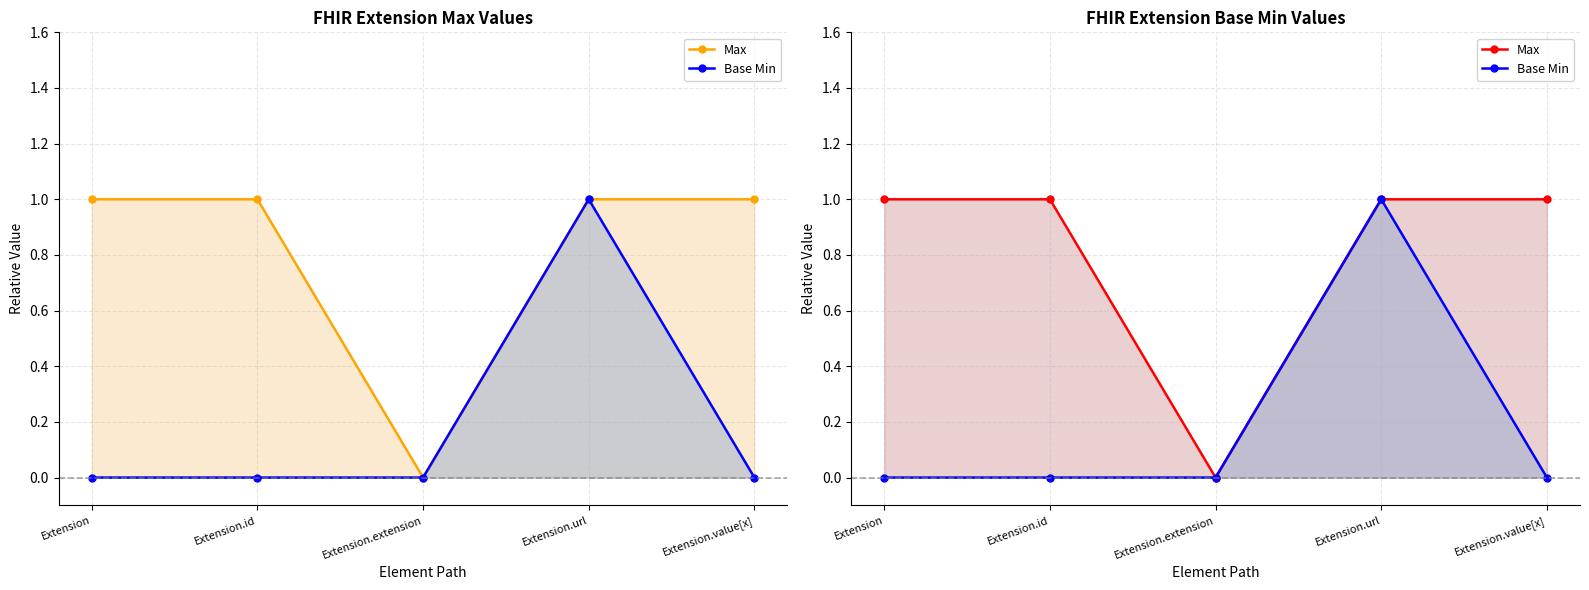

What position from the right is Extension.url?

2